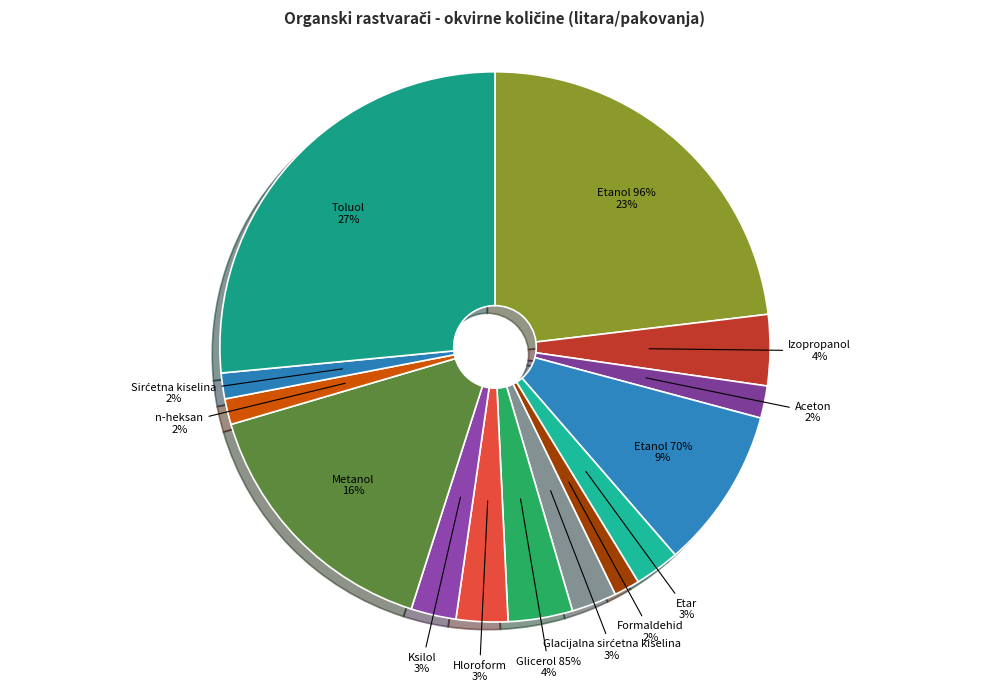

What percentage is the Aceton slice, to the nearest percent?

2%